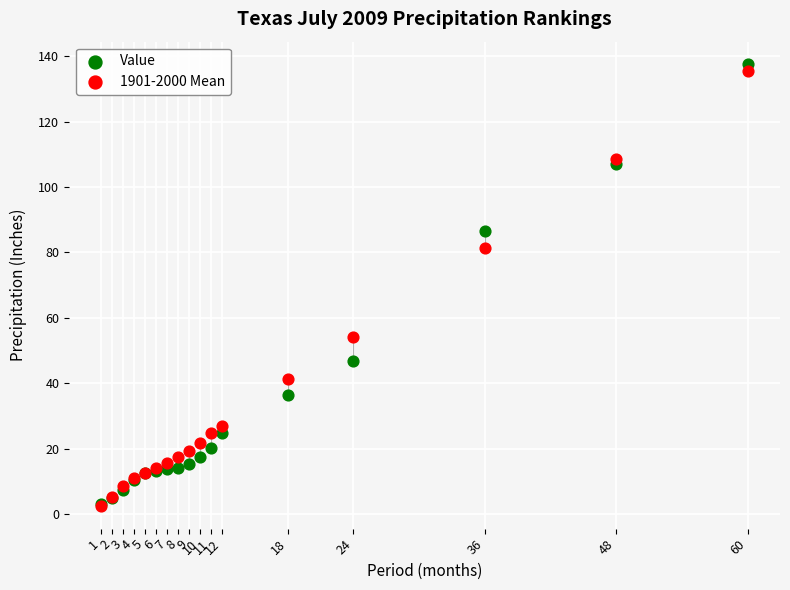

In the Value series, what Y value is closest to 70?

86.6